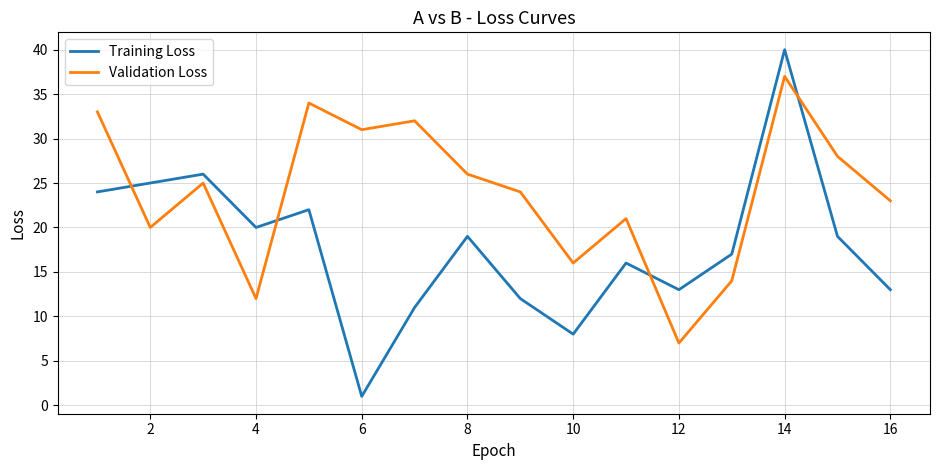

True or false: Training Loss and Validation Loss cross at least once.

True